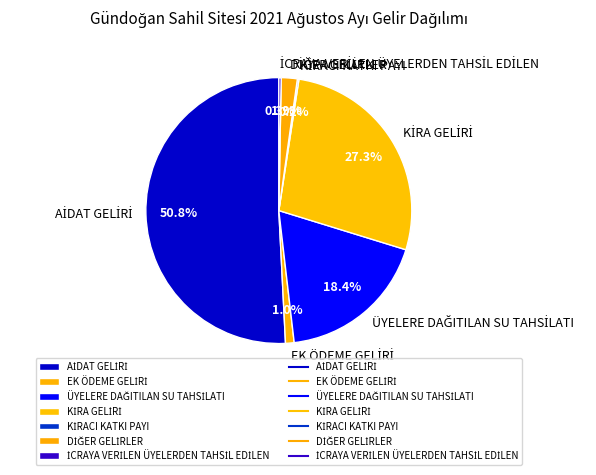

Is there any slice that represents more than half of the pie?

Yes